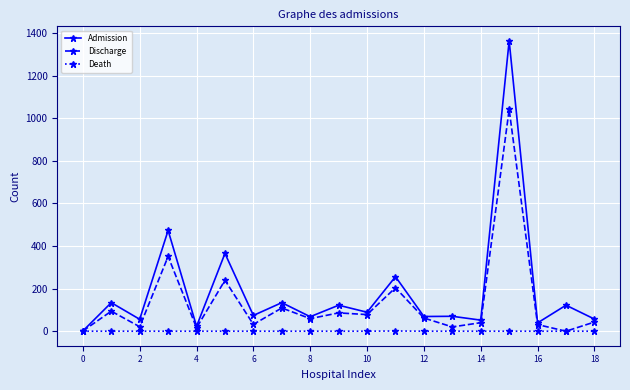

List the series in order of their overall mean, highest first.

Admission, Discharge, Death